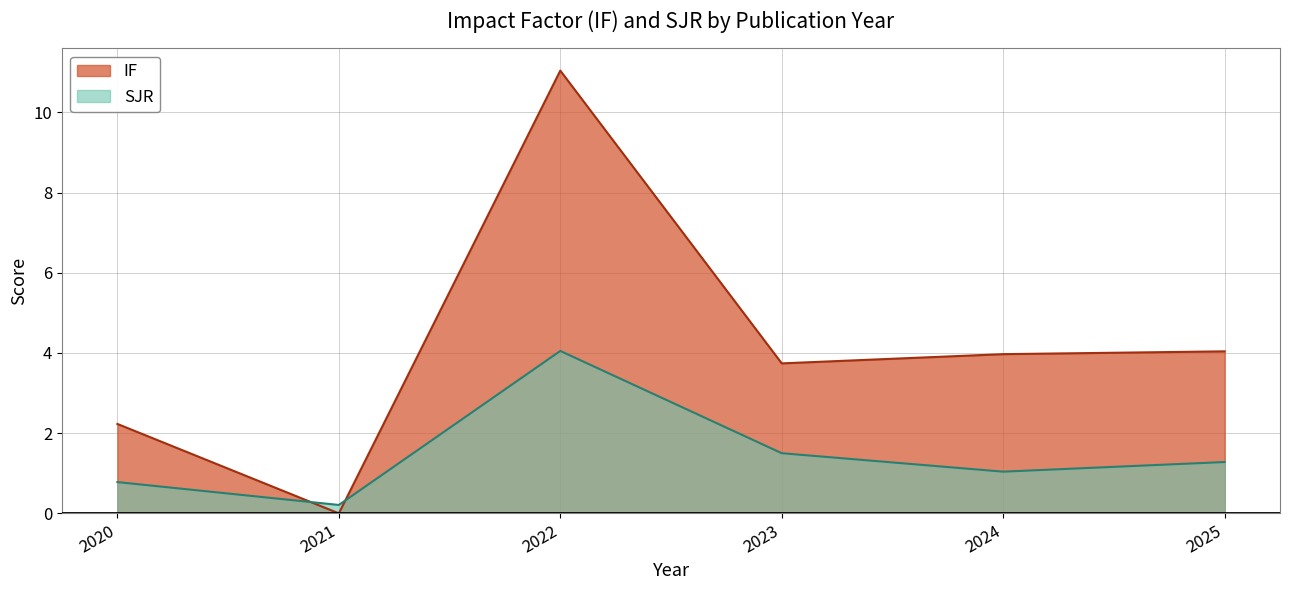

At which category is the sum across all series the highest?

2022